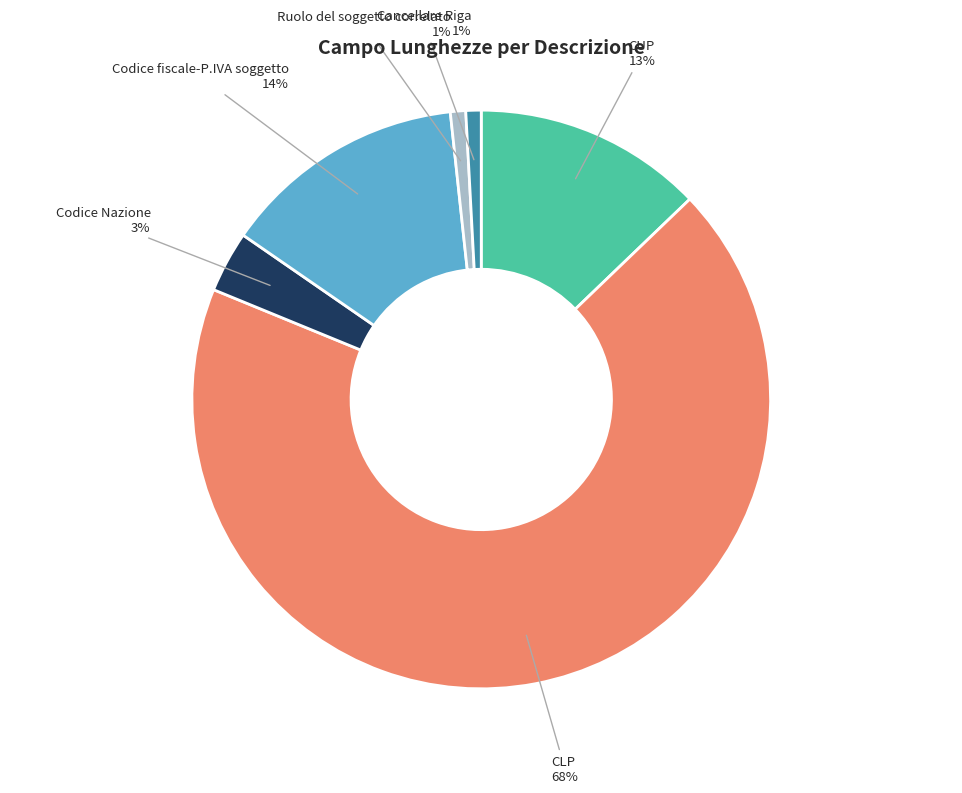

To the nearest percent, what is the average slice percentage?

17%